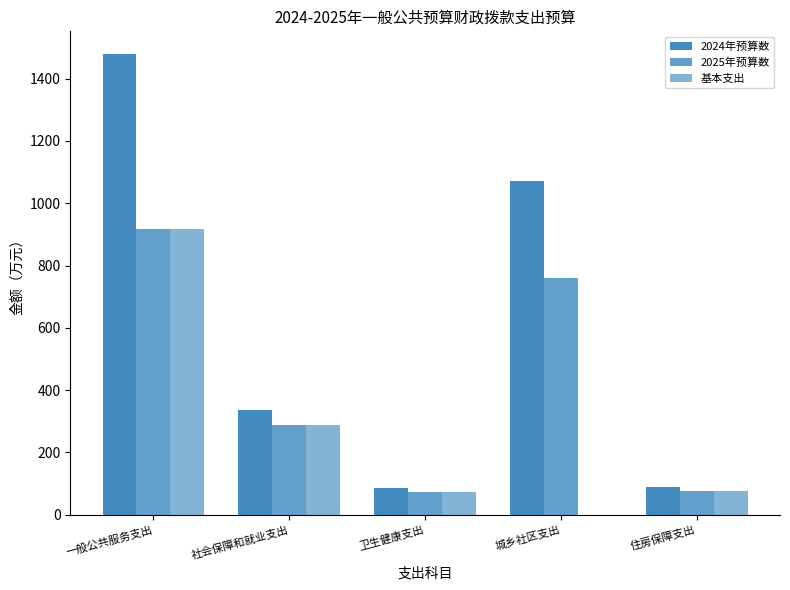

What is the difference between the 2024年预算数 values at 卫生健康支出 and 一般公共服务支出?

1394.4